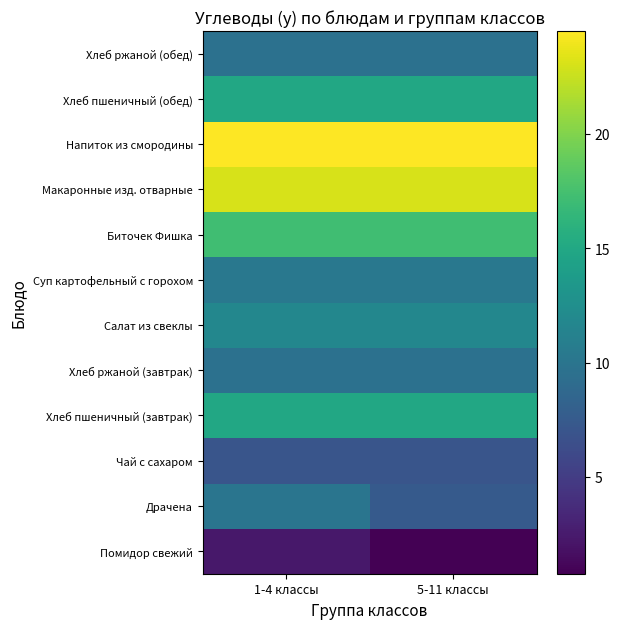

Reading left to right, extract all data points from this chart.

Помидор свежий: 1-4 классы=2.3	5-11 классы=0.8
Драчена: 1-4 классы=10.0	5-11 классы=7.5
Чай с сахаром: 1-4 классы=7.0	5-11 классы=7.0
Хлеб пшеничный (завтрак): 1-4 классы=15.0	5-11 классы=15.0
Хлеб ржаной (завтрак): 1-4 классы=9.6	5-11 классы=9.6
Салат из свеклы: 1-4 классы=11.8	5-11 классы=11.8
Суп картофельный с горохом: 1-4 классы=10.3	5-11 классы=10.3
Биточек Фишка: 1-4 классы=17.2	5-11 классы=17.2
Макаронные изд. отварные: 1-4 классы=23.1	5-11 классы=23.1
Напиток из смородины: 1-4 классы=24.5	5-11 классы=24.5
Хлеб пшеничный (обед): 1-4 классы=15.0	5-11 классы=15.0
Хлеб ржаной (обед): 1-4 классы=9.6	5-11 классы=9.6